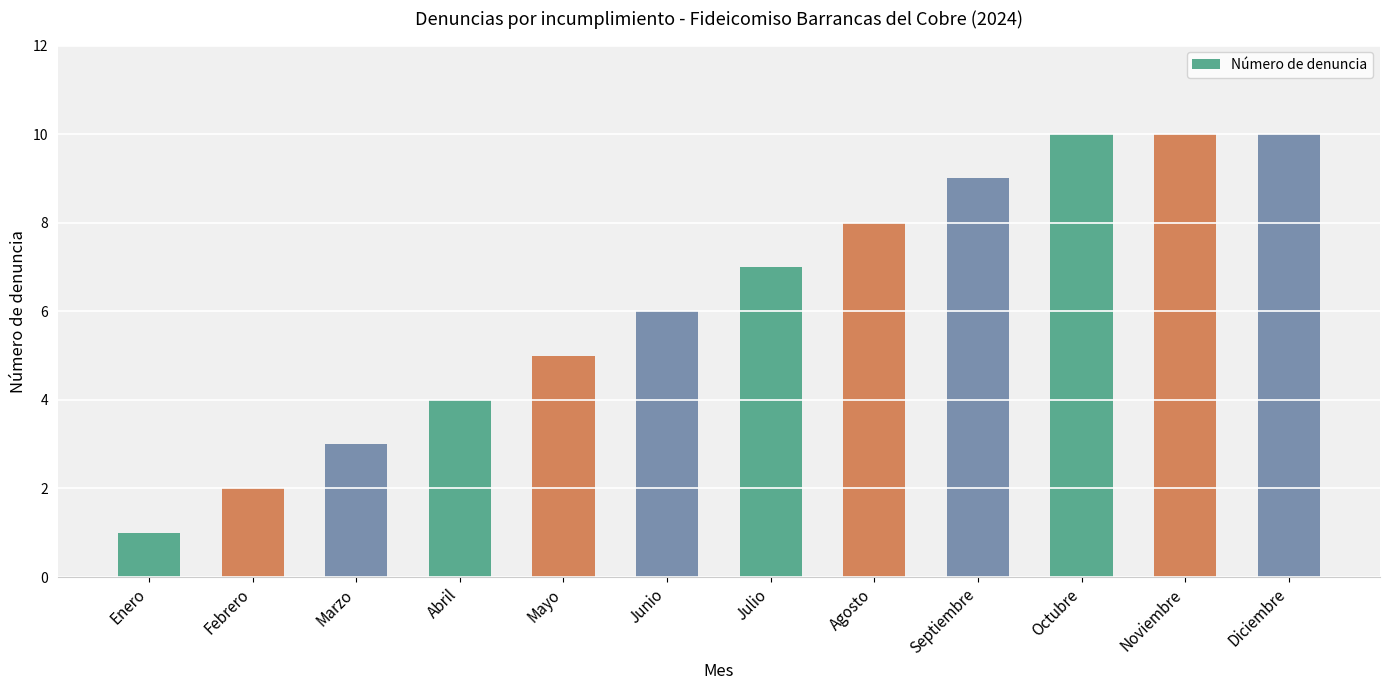

Reading left to right, transcribe all the data shown in this chart.

Enero=1	Febrero=2	Marzo=3	Abril=4	Mayo=5	Junio=6	Julio=7	Agosto=8	Septiembre=9	Octubre=10	Noviembre=10	Diciembre=10